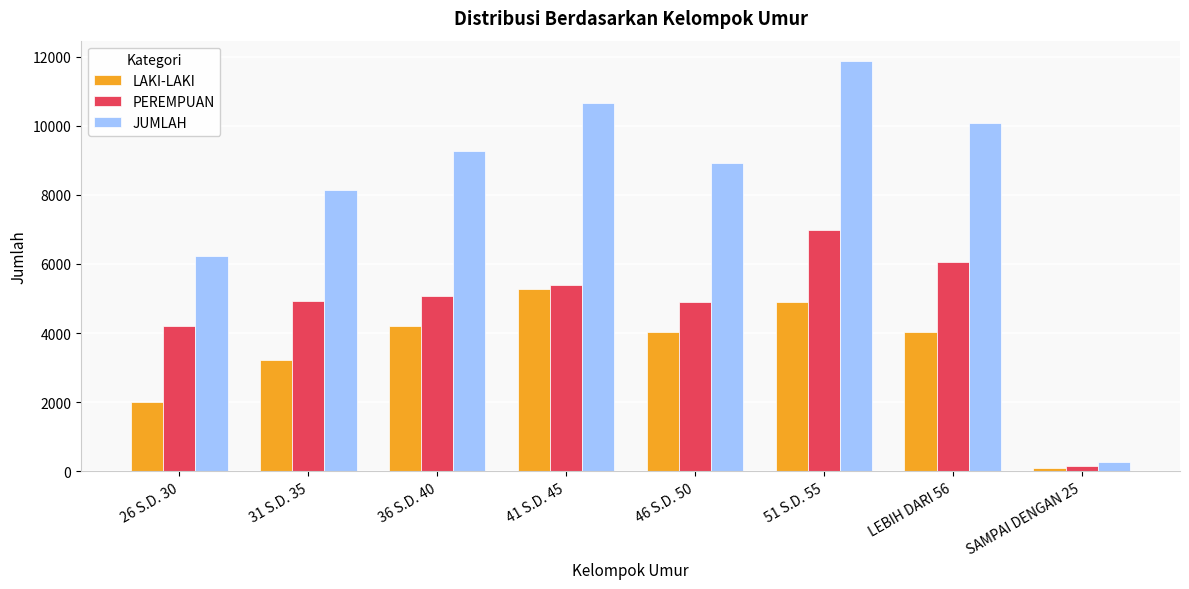

What are all the series names shown in the legend?

LAKI-LAKI, PEREMPUAN, JUMLAH